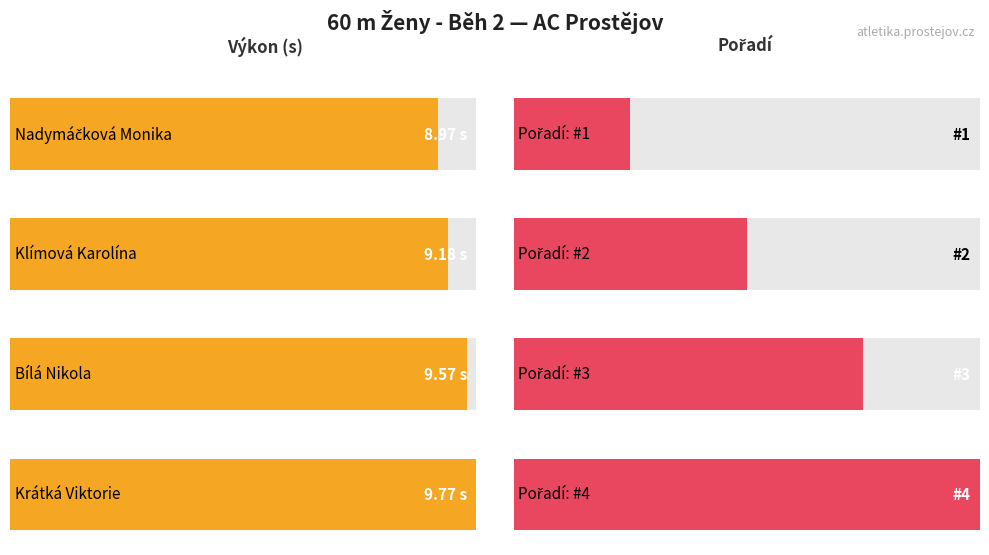

Is it true that the value at Nadymáčková Monika is 12.9?

False